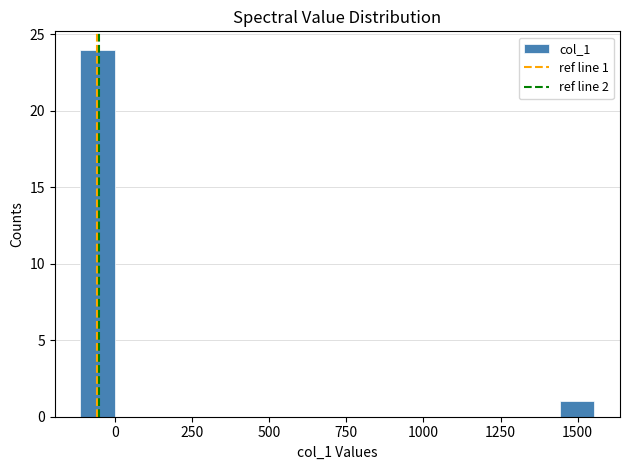

Read against the x-axis, roughly where is the centre of the tallest bar?

-50